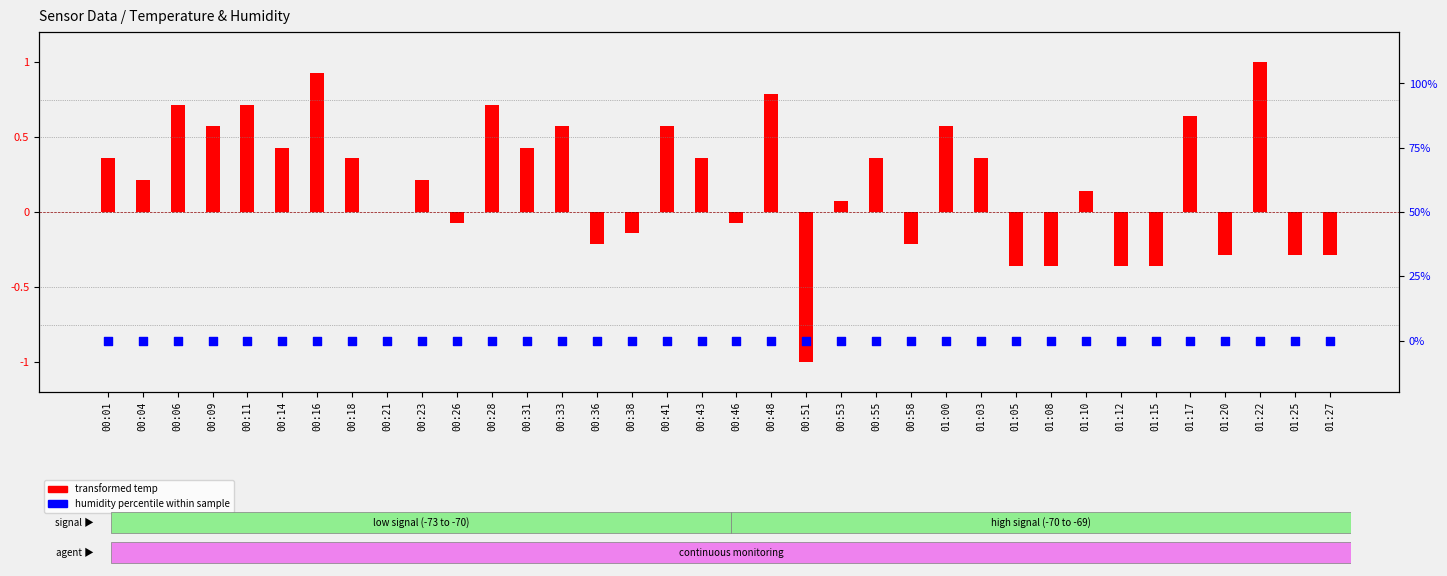

At how many categories does at least one series exceed 0?

22